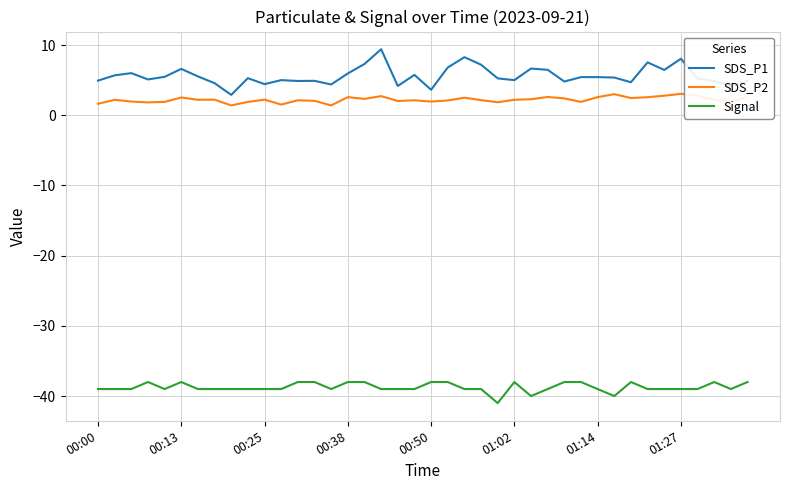

Which series has the largest total across all categories?

SDS_P1